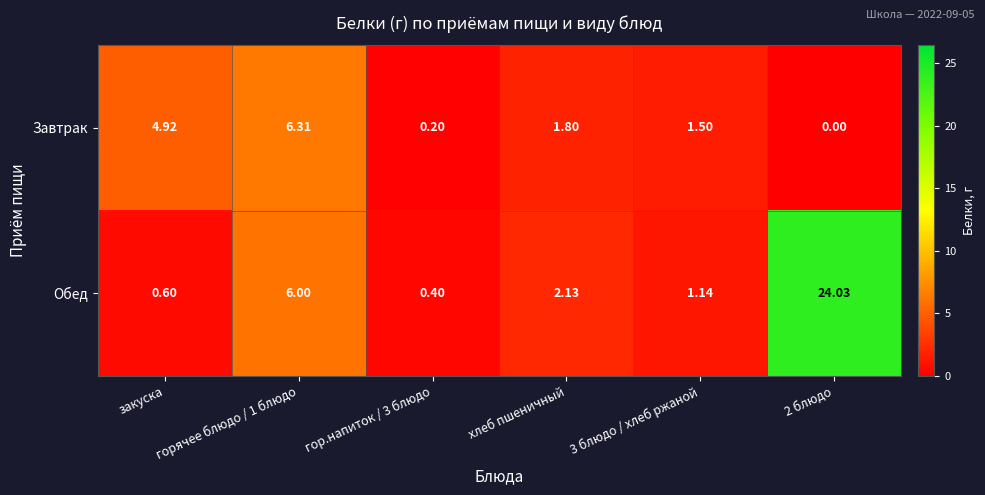

At which category is the sum across all series the highest?

2 блюдо